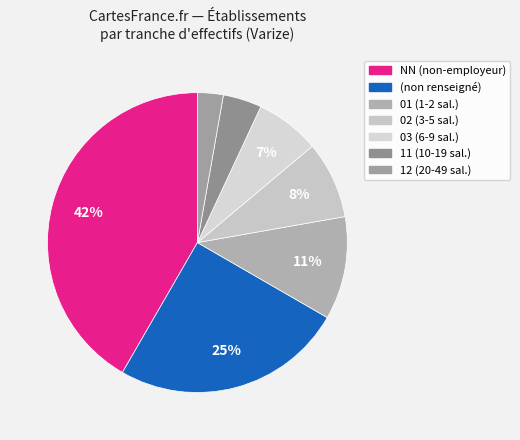

Count the number of slices in the pie.

7